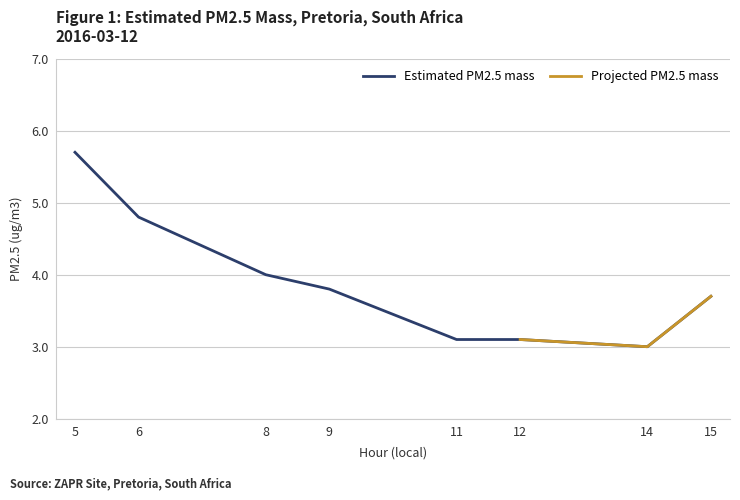

True or false: there are more than 0 points higher than both neighbors.

False